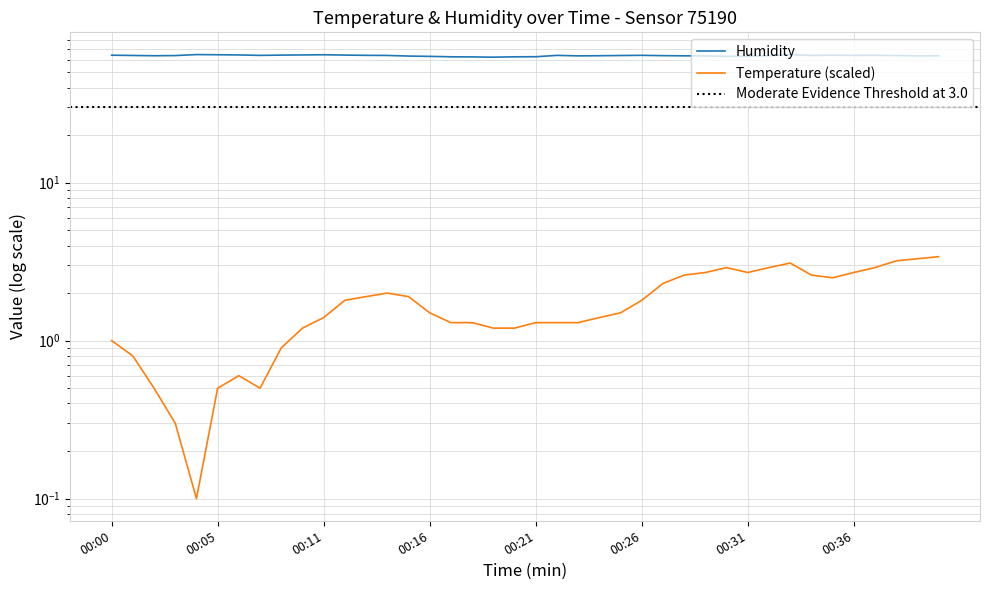

Reading right to left, transcribe all the data shown in this chart.

temperature: 00:40=3.4	00:39=3.3	00:38=3.2	00:37=2.9	00:36=2.7	00:35=2.5	00:34=2.6	00:33=3.1	00:32=2.9	00:31=2.7	00:30=2.9	00:29=2.7	00:28=2.6	00:27=2.3	00:26=1.8	00:25=1.5	00:24=1.4	00:23=1.3	00:22=1.3	00:21=1.3	00:20=1.2	00:19=1.2	00:18=1.3	00:17=1.3	00:16=1.5	00:15=1.9	00:14=2.0	00:13=1.9	00:12=1.8	00:11=1.4	00:09=1.2	00:08=0.9	00:07=0.5	00:06=0.6	00:05=0.5	00:04=0.1	00:03=0.3	00:02=0.5	00:01=0.8	00:00=1.0
humidity: 00:40=63.6	00:39=63.4	00:38=63.8	00:37=64.1	00:36=64.0	00:35=64.1	00:34=63.9	00:33=64.8	00:32=63.7	00:31=63.2	00:30=63.2	00:29=63.5	00:28=63.6	00:27=63.7	00:26=64.0	00:25=63.9	00:24=63.6	00:23=63.5	00:22=64.0	00:21=62.7	00:20=62.7	00:19=62.3	00:18=62.6	00:17=62.7	00:16=63.1	00:15=63.3	00:14=63.9	00:13=64.0	00:12=64.3	00:11=64.6	00:09=64.4	00:08=64.2	00:07=64.0	00:06=64.4	00:05=64.6	00:04=64.7	00:03=63.8	00:02=63.6	00:01=63.9	00:00=64.2